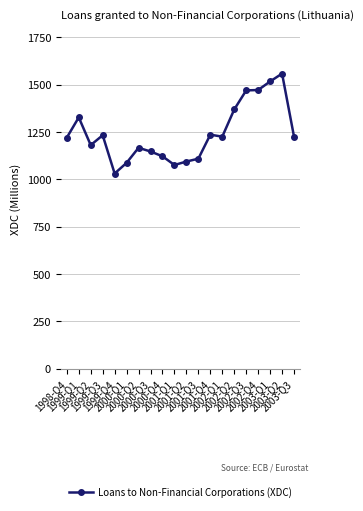

What is the minimum value shown in the chart?

1031.1